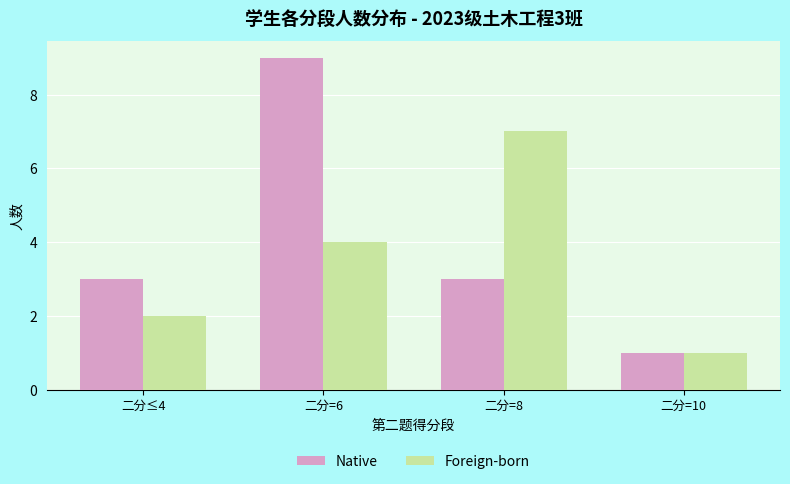

What is the average value of the Foreign-born series?

4